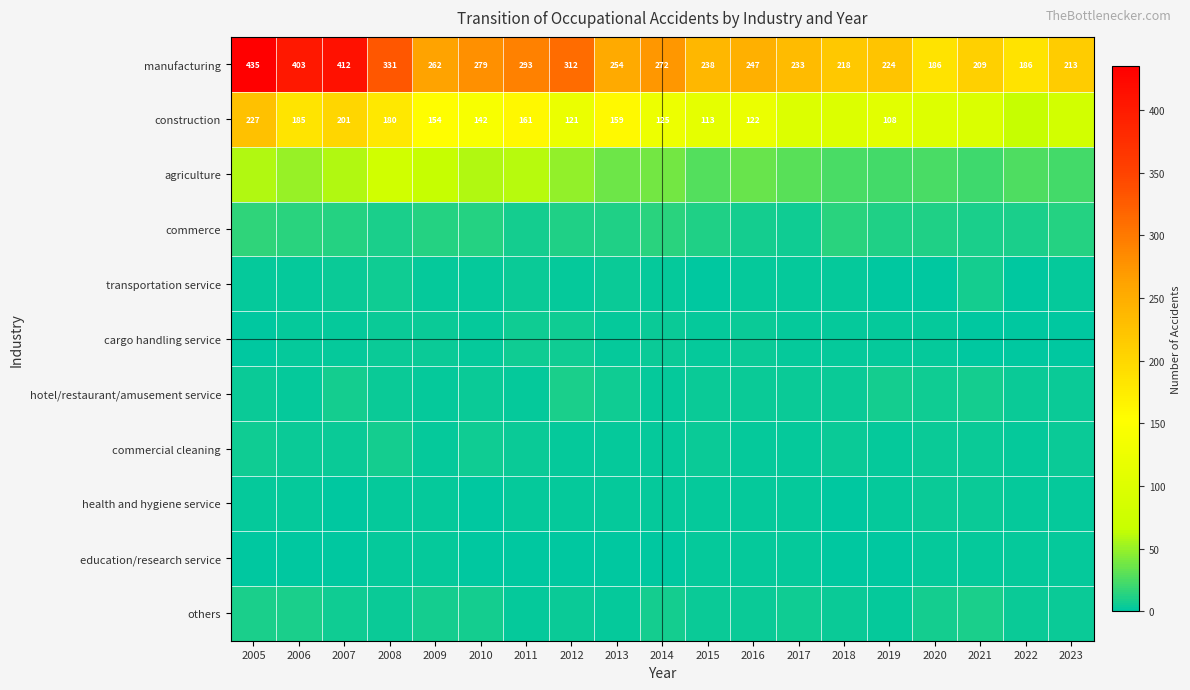

At which label does manufacturing first exceed 254?

2005